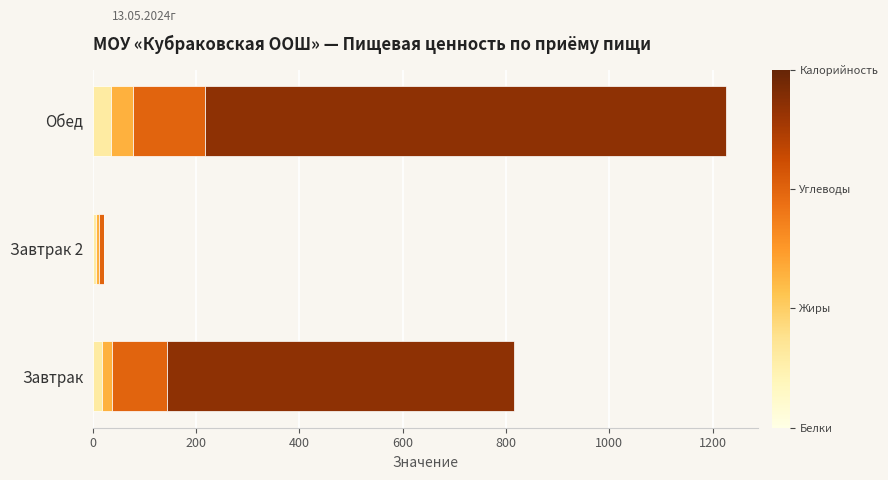

At which category is the sum across all series the highest?

Обед